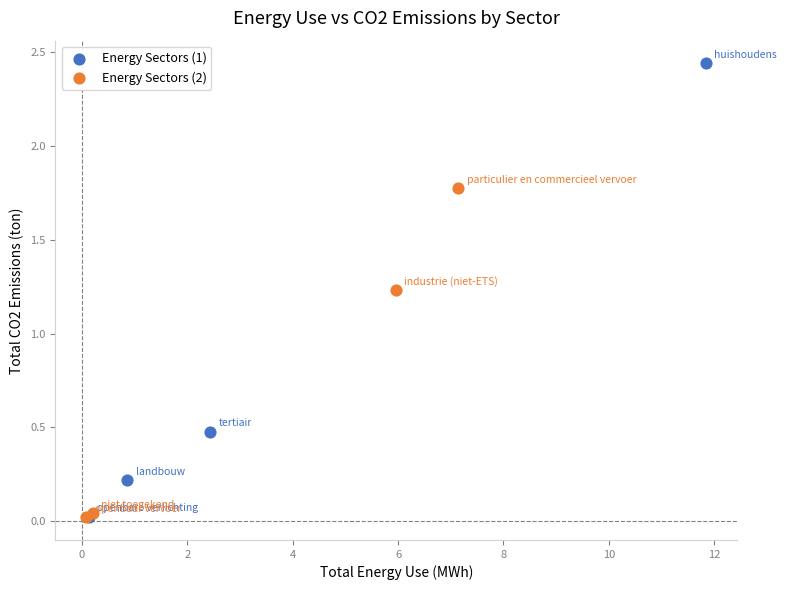

Which series has the largest Y range (max minus min)?

Energy Sectors (1)